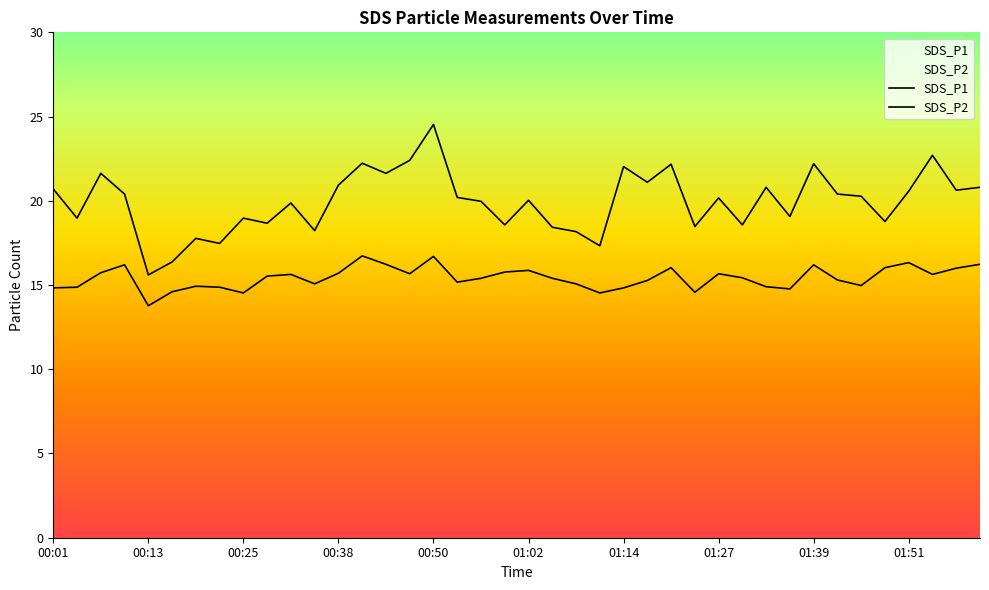

What is the label of the 14th point from the left?

00:41